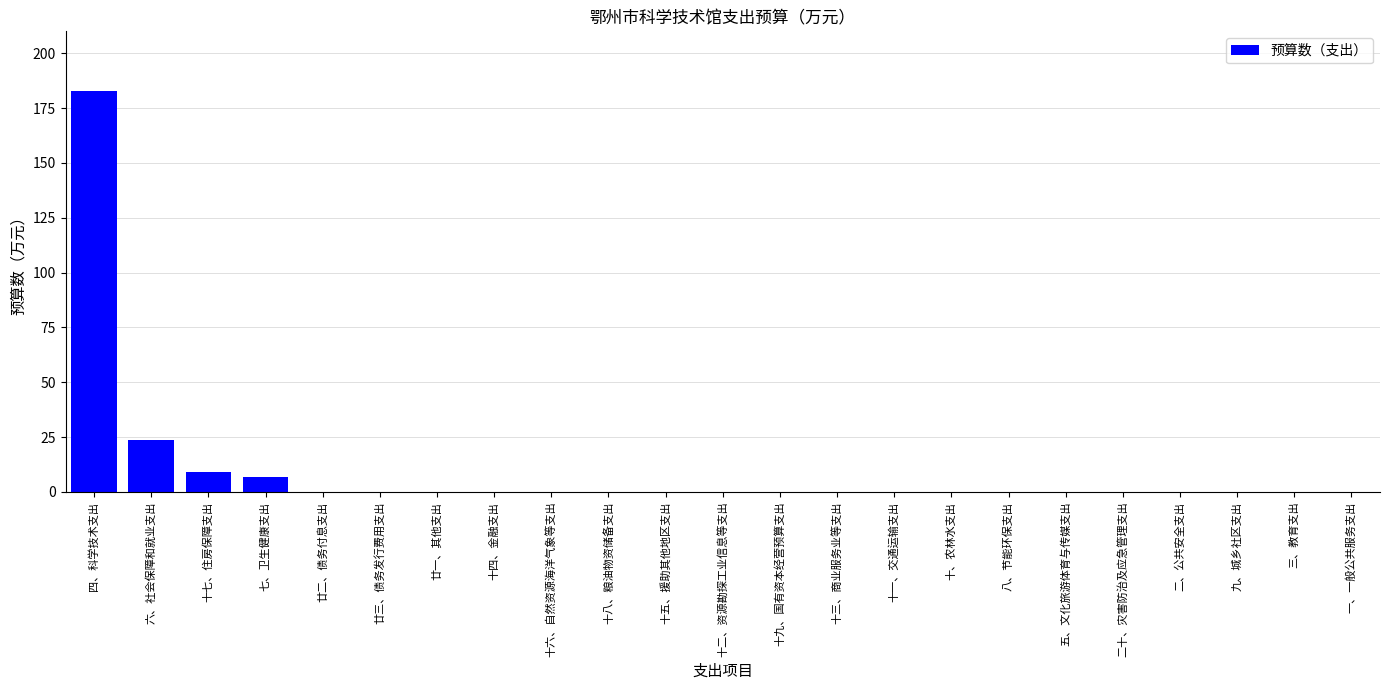

Are the bars horizontal?

No